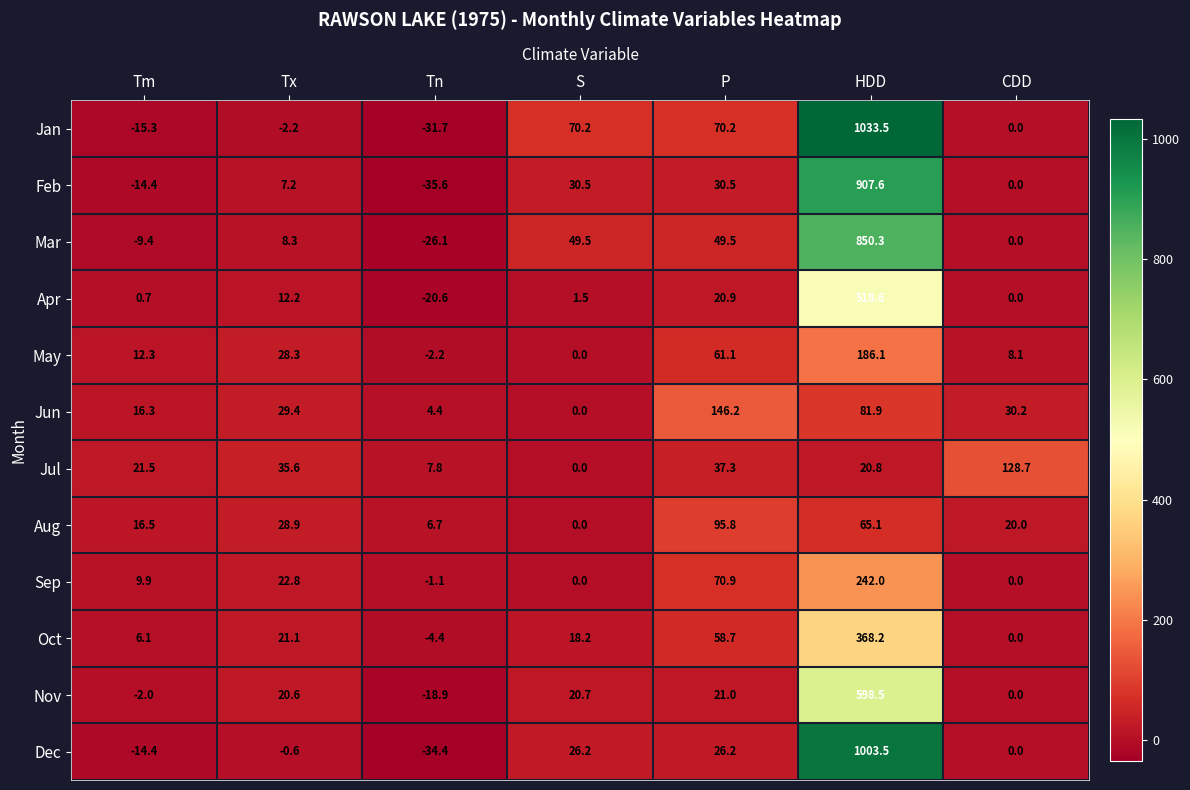

Is it true that Nov equals 28.8 at P?

False